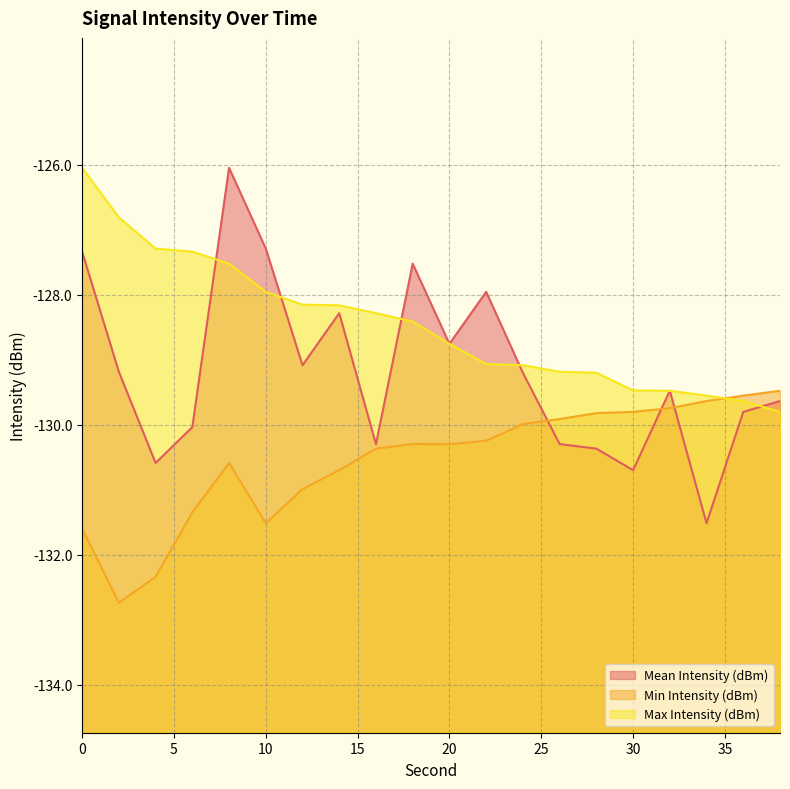

At which category is the sum across all series the highest?

8